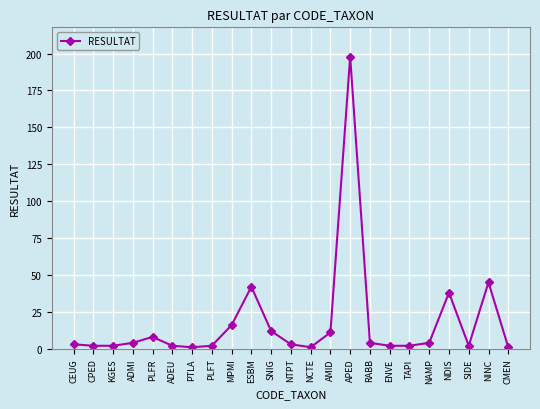

Reading right to left, extract all data points from this chart.

1	45	2	38	4	2	2	4	198	11	1	3	12	42	16	2	1	2	8	4	2	2	3